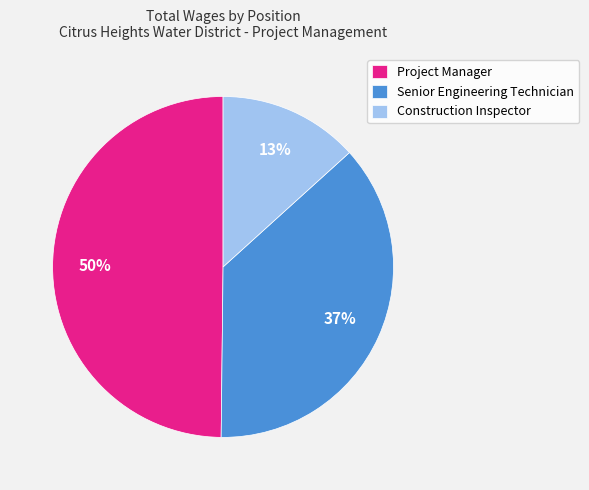

What percentage is the Project Manager slice, to the nearest percent?

50%